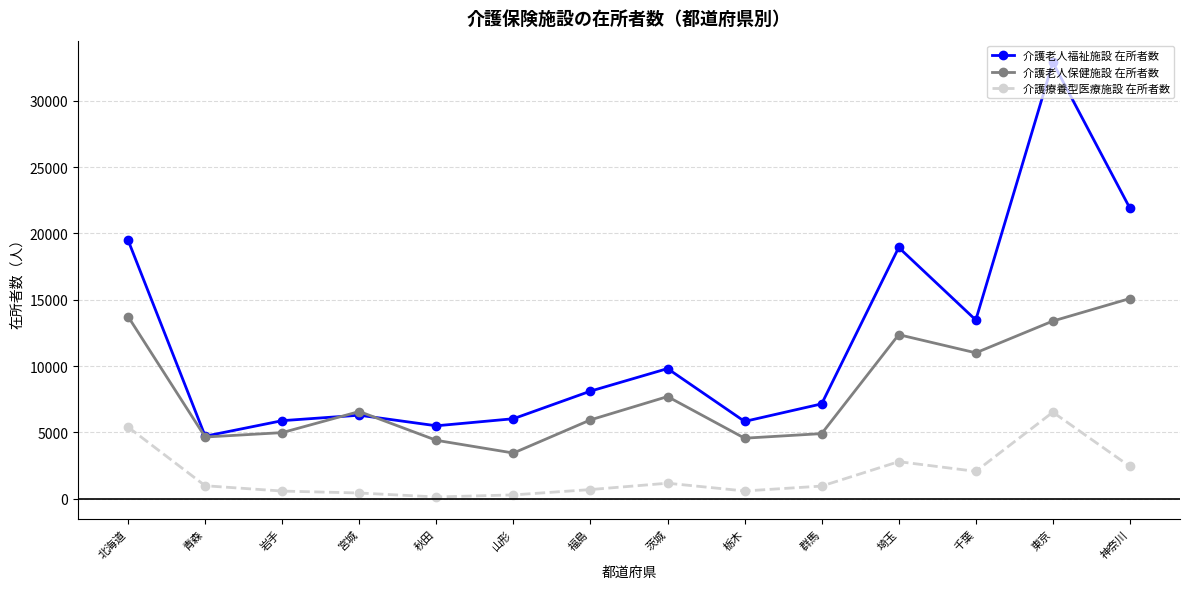

What is the lowest value of the 介護療養型医療施設 在所者数 series?

140